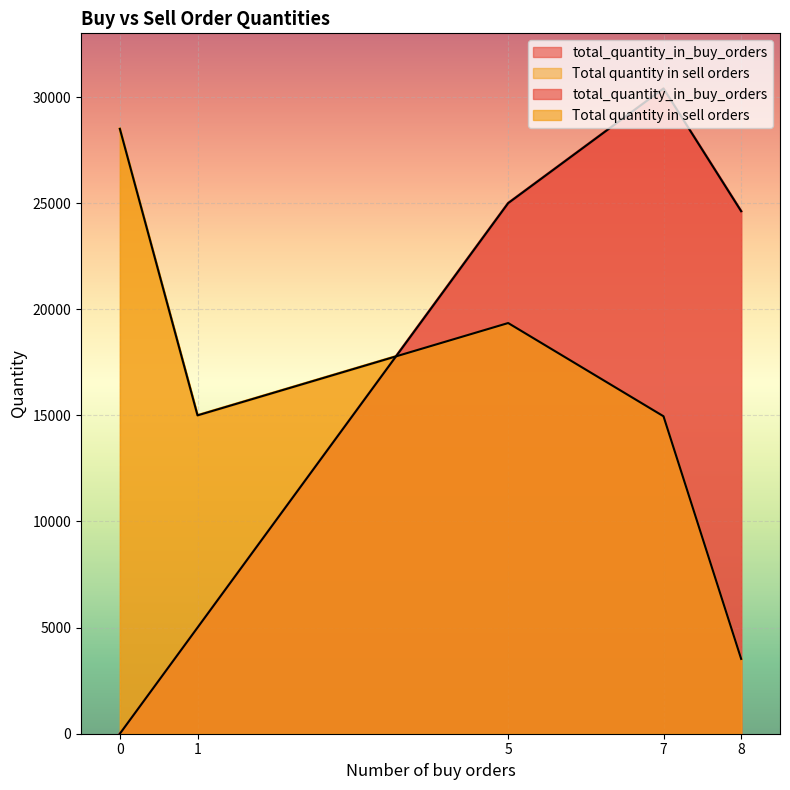

How many times do total_quantity_in_buy_orders and Total quantity in sell orders cross each other?

1